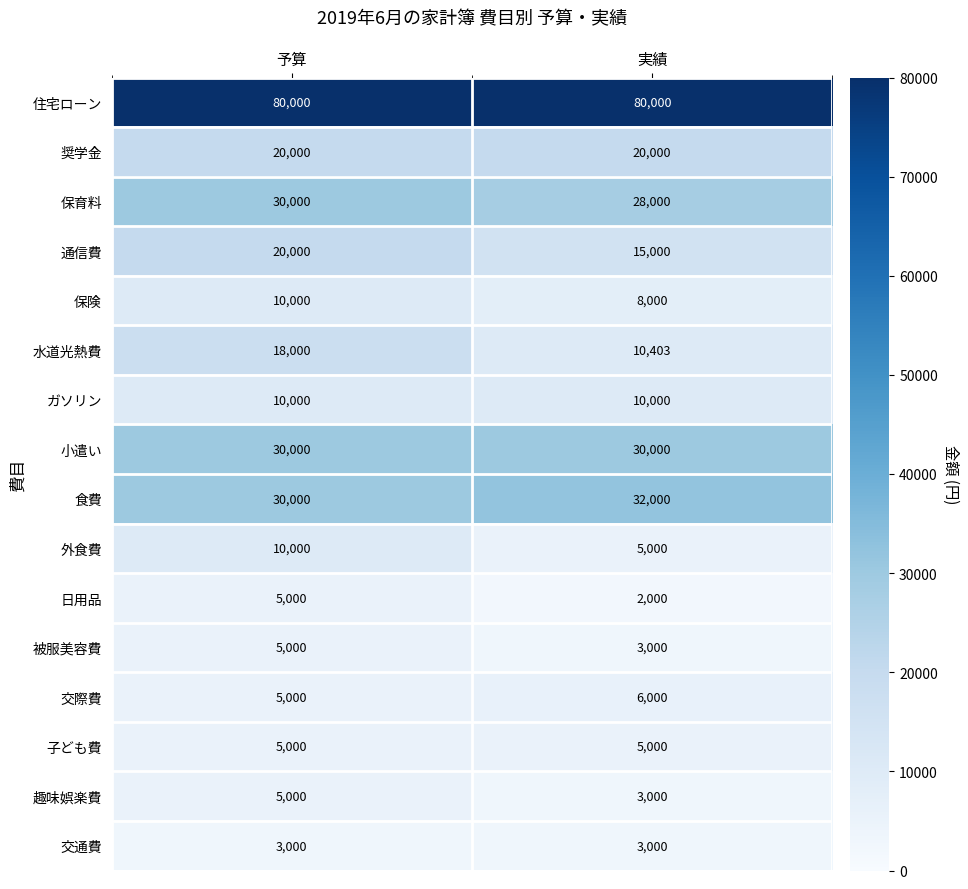

Which series has the largest total across all categories?

住宅ローン